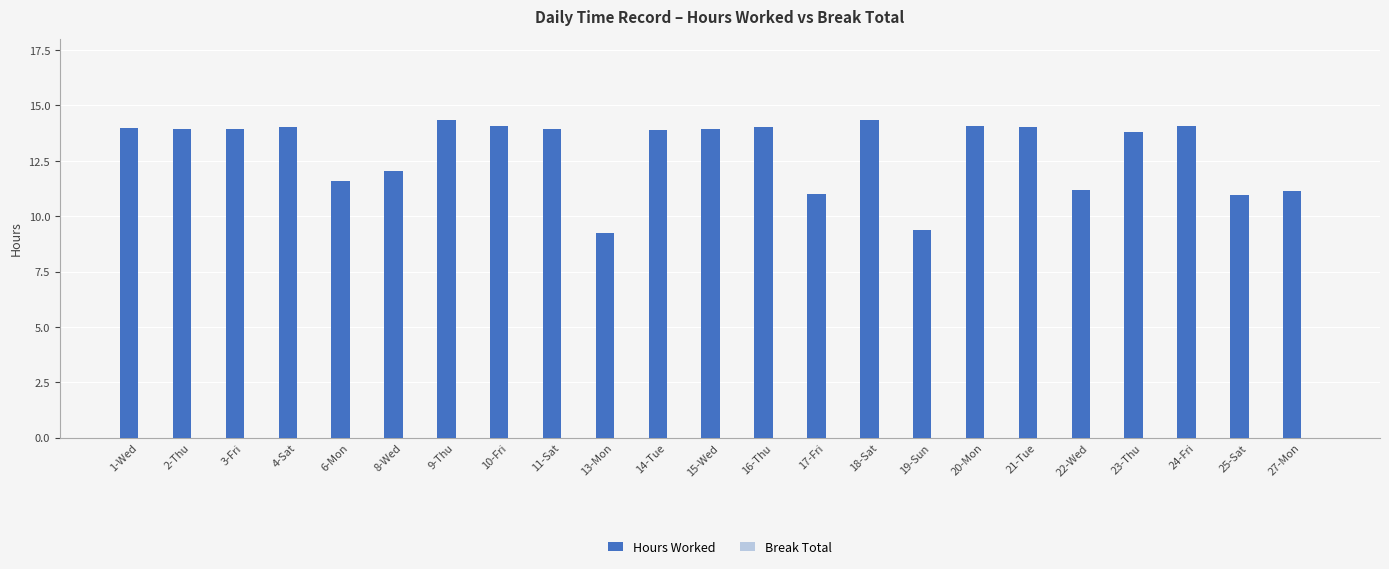

The value at 24-Fri is 14.1. True or false?

True